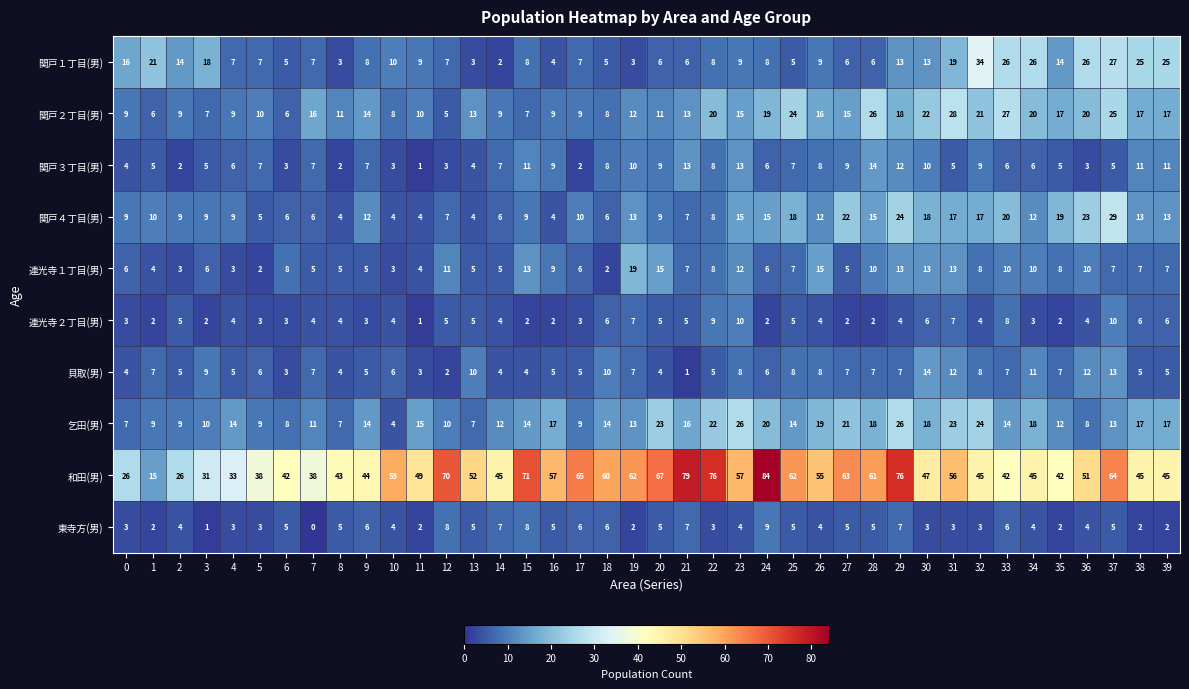

What is the difference between the highest and lowest values at 2?

24